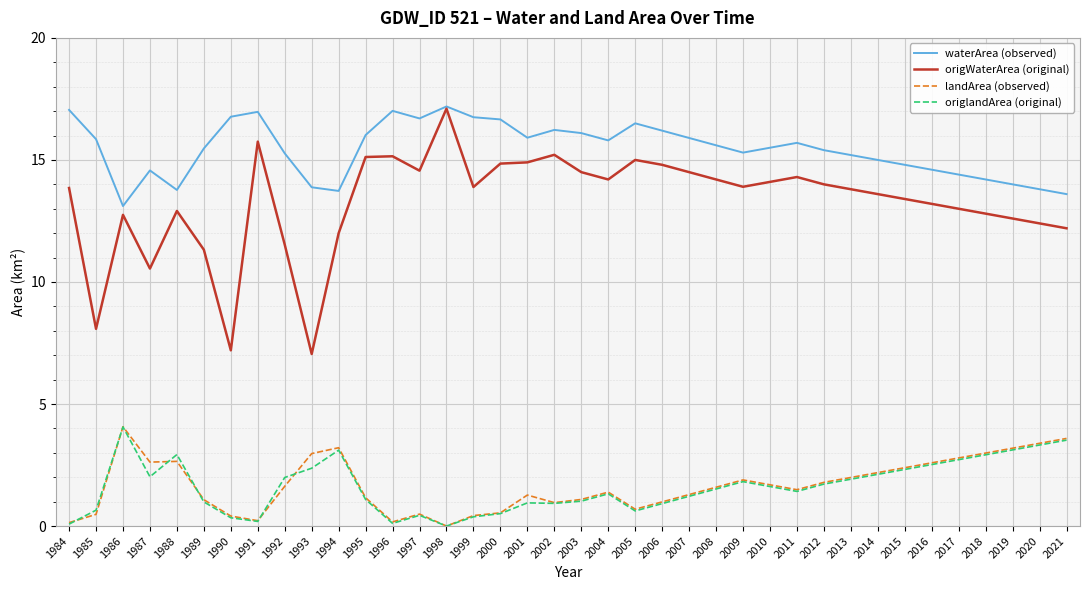

What is the average value of the waterArea (observed) series?

15.4